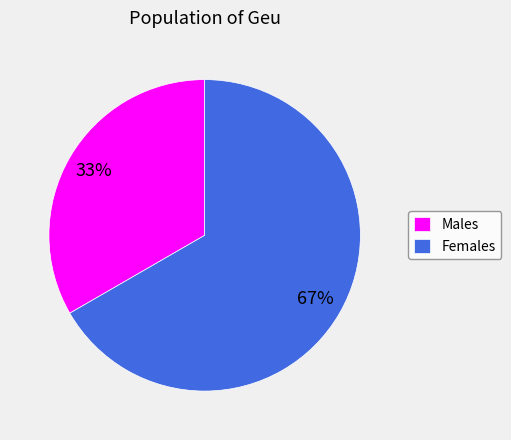

Rank the categories by value from lowest to highest.

Males, Females